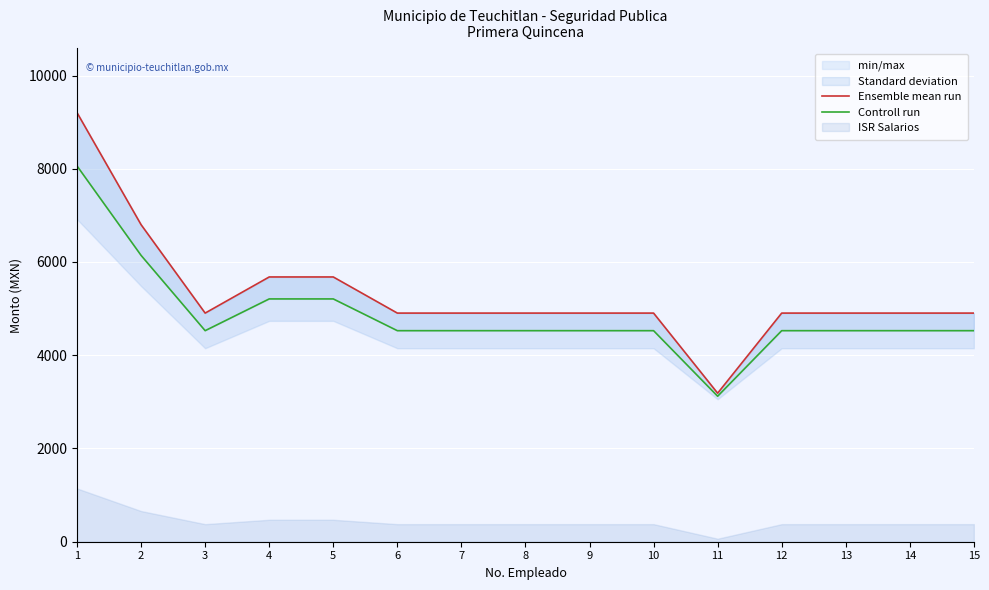

Is this an area chart (filled region under the line)?

No